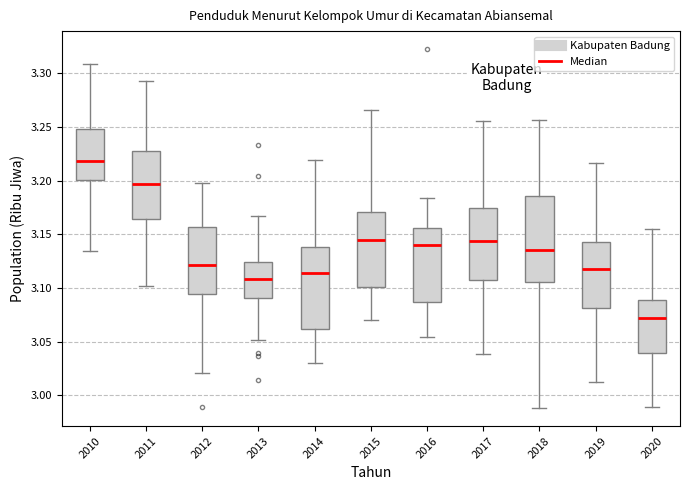

Reading left to right, read every box against the y-axis: the position of its median line, the range the box covers, and the ends of its whiskers. The values are not printed on the chart, so give them approximately, as read against the axis.

2010: median 3.220, box 3.200 to 3.250, whiskers 3.135 to 3.310
2011: median 3.195, box 3.165 to 3.225, whiskers 3.100 to 3.295
2012: median 3.120, box 3.095 to 3.155, whiskers 3.020 to 3.200
2013: median 3.110, box 3.090 to 3.125, whiskers 3.050 to 3.165
2014: median 3.115, box 3.060 to 3.140, whiskers 3.030 to 3.220
2015: median 3.145, box 3.100 to 3.170, whiskers 3.070 to 3.265
2016: median 3.140, box 3.085 to 3.155, whiskers 3.055 to 3.185
2017: median 3.145, box 3.105 to 3.175, whiskers 3.040 to 3.255
2018: median 3.135, box 3.105 to 3.185, whiskers 2.990 to 3.255
2019: median 3.120, box 3.080 to 3.145, whiskers 3.010 to 3.215
2020: median 3.070, box 3.040 to 3.090, whiskers 2.990 to 3.155